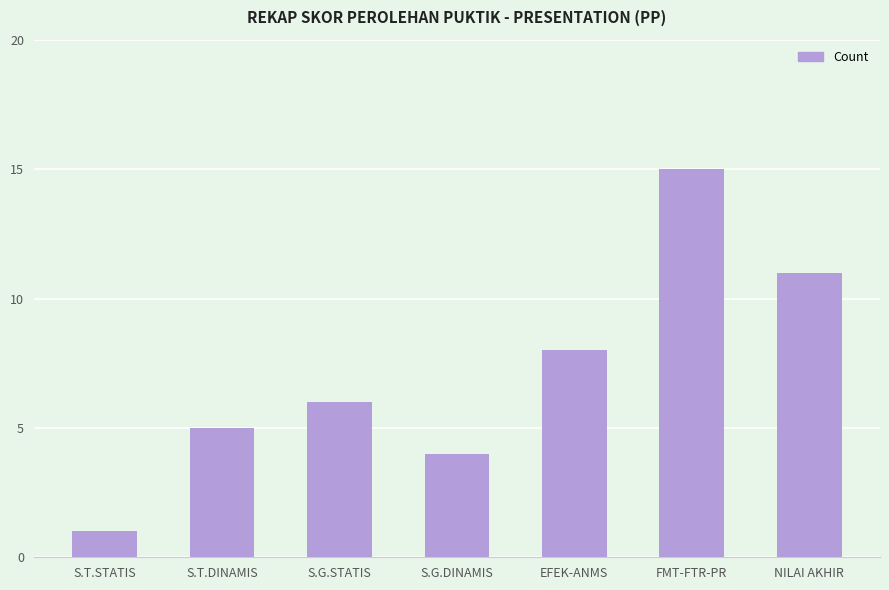

Reading right to left, list all the values displayed in this chart.

11	15	8	4	6	5	1